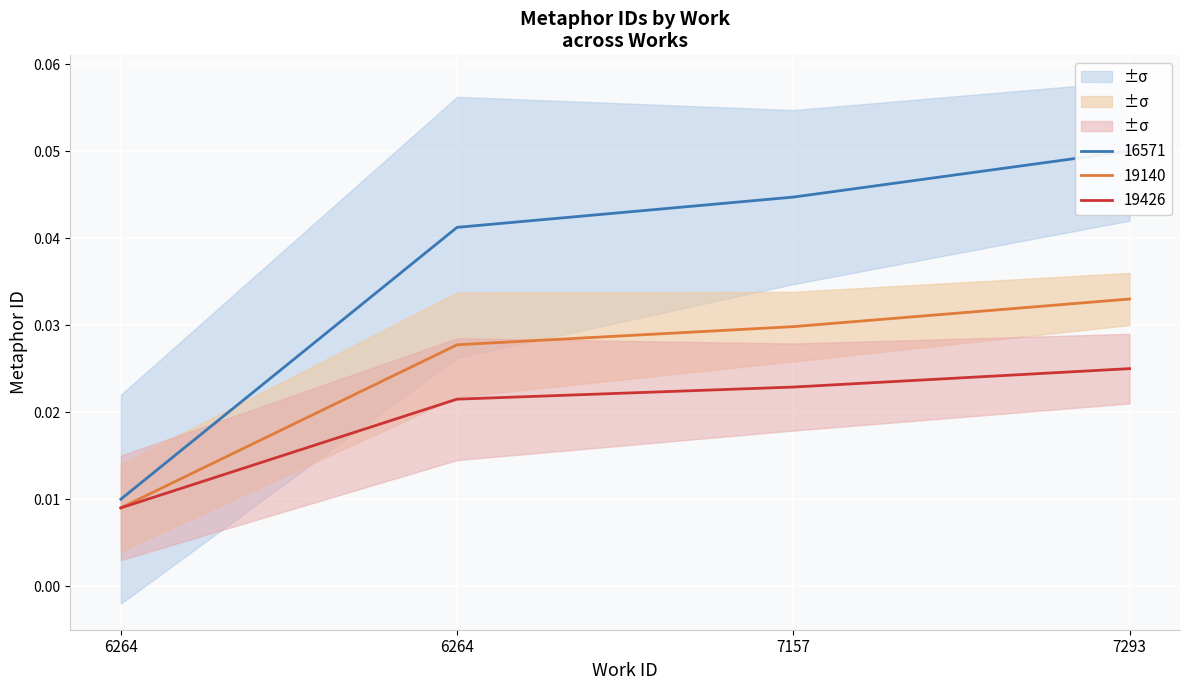

How many lines are shown in the chart?

1